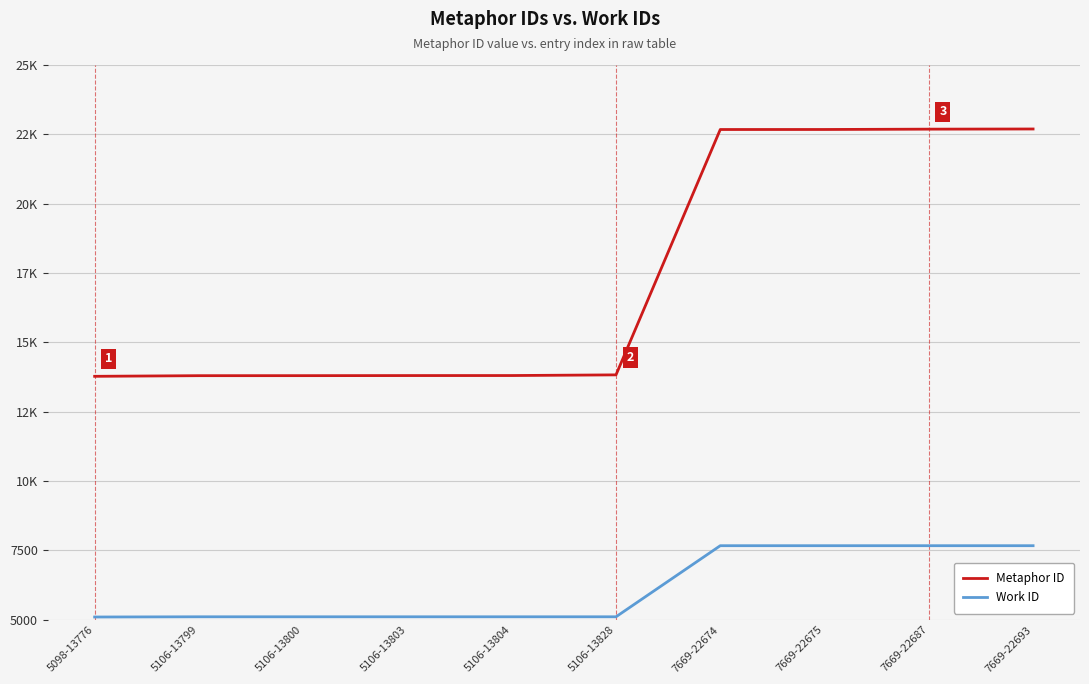

Between 5106-13803 and 5106-13828, which is larger?

5106-13828